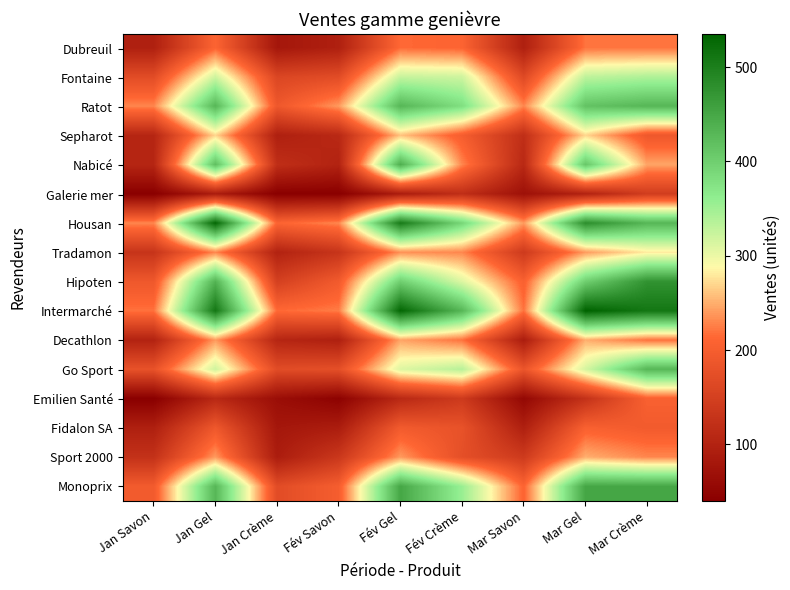

At which category is the sum across all series the highest?

Mar Gel